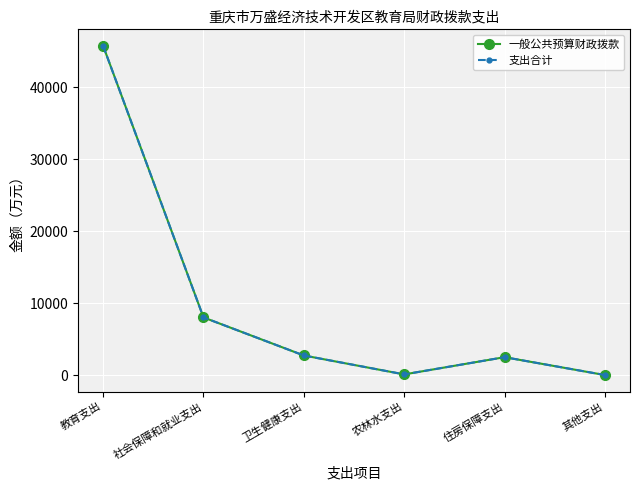

Between 农林水支出 and 其他支出, which series saw the biggest shift?

一般公共预算财政拨款